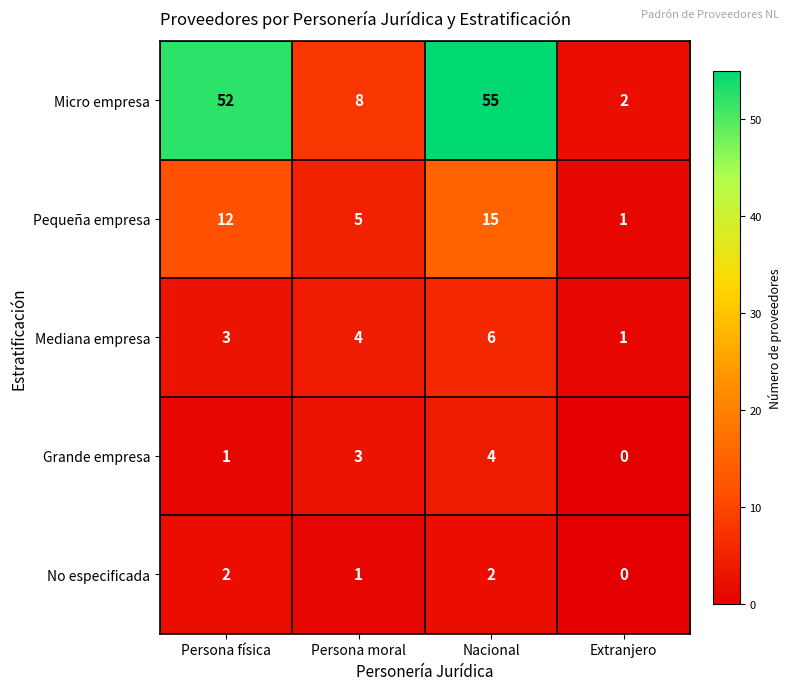

Count the number of data series in this chart.

5